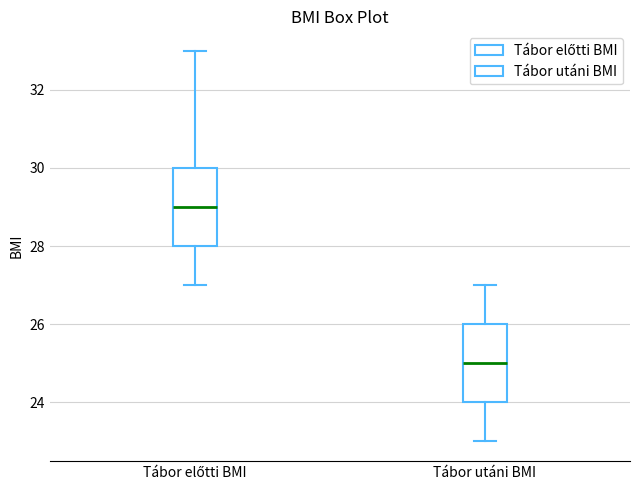

Reading left to right, read every box against the y-axis: the position of its median line, the range the box covers, and the ends of its whiskers. The values are not printed on the chart, so give them approximately, as read against the axis.

Tábor előtti BMI: median 29, box 28 to 30, whiskers 27 to 33
Tábor utáni BMI: median 25, box 24 to 26, whiskers 23 to 27